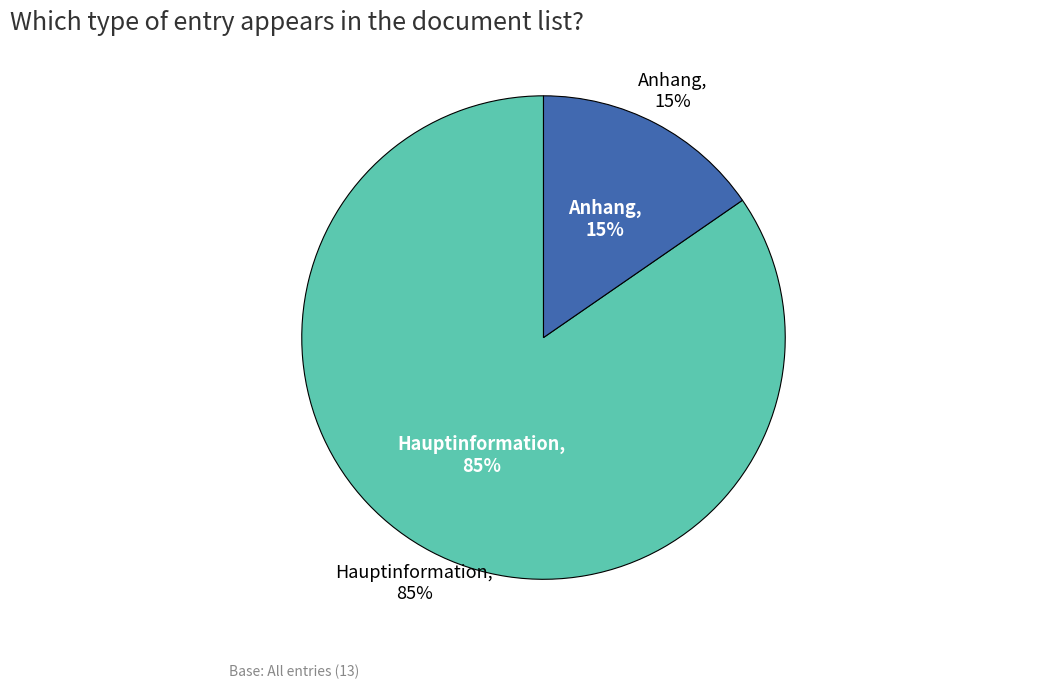

What is the smallest slice in the pie chart?

Anhang